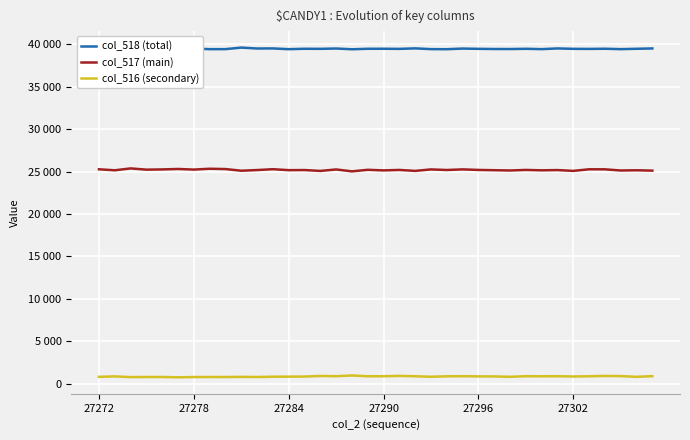

What is the average value of the col_516 (secondary) series?

839